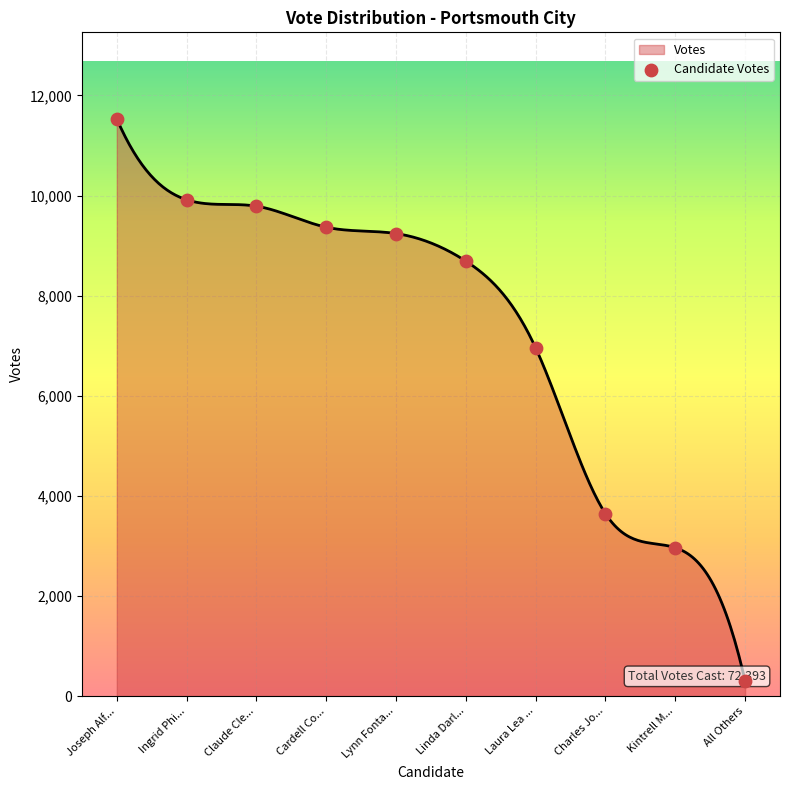

What is the change in value from Ingrid Phi... to Charles Jo...?

-6271